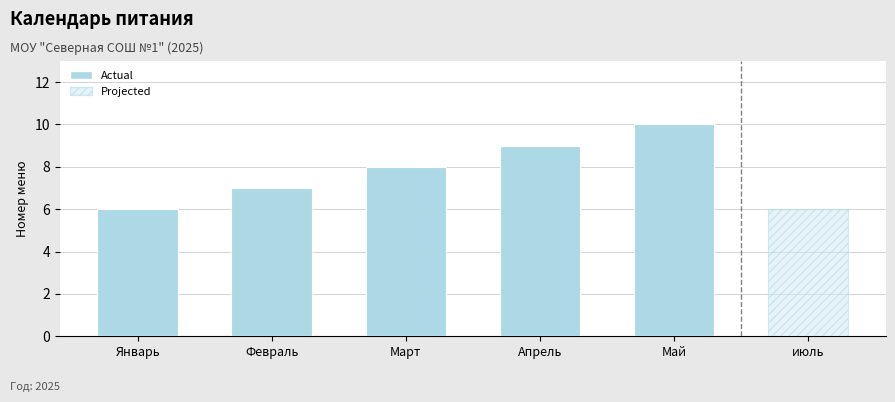

Is it true that the value at Март is 8?

True